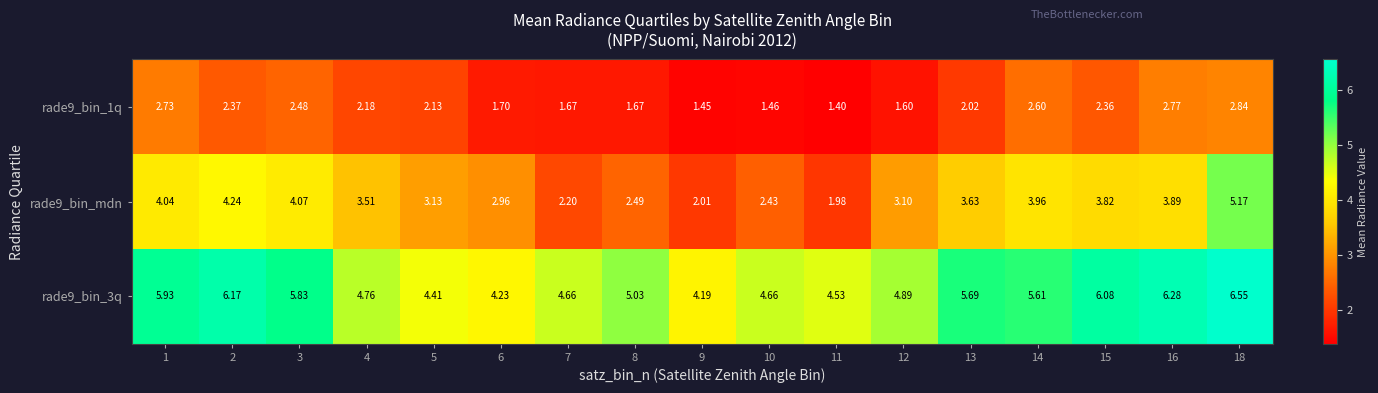

Is the value of rade9_bin_mdn at 11 greater than the value of rade9_bin_1q at 3?

No